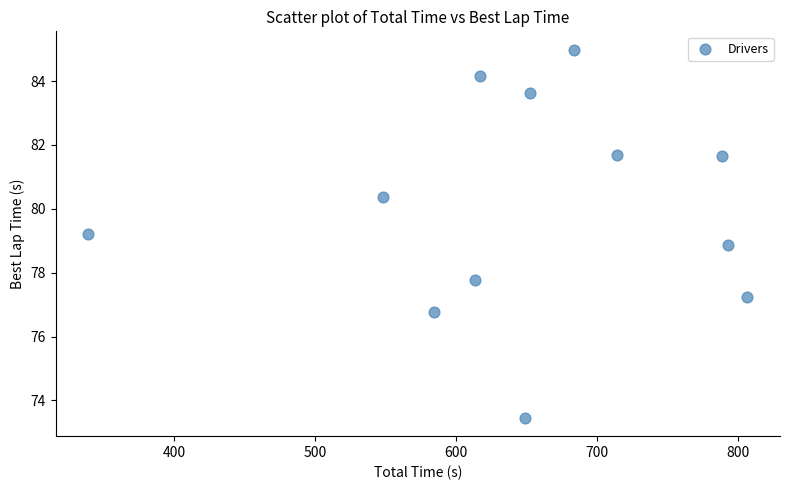

What is the range of X values (max minus min)?

467.1